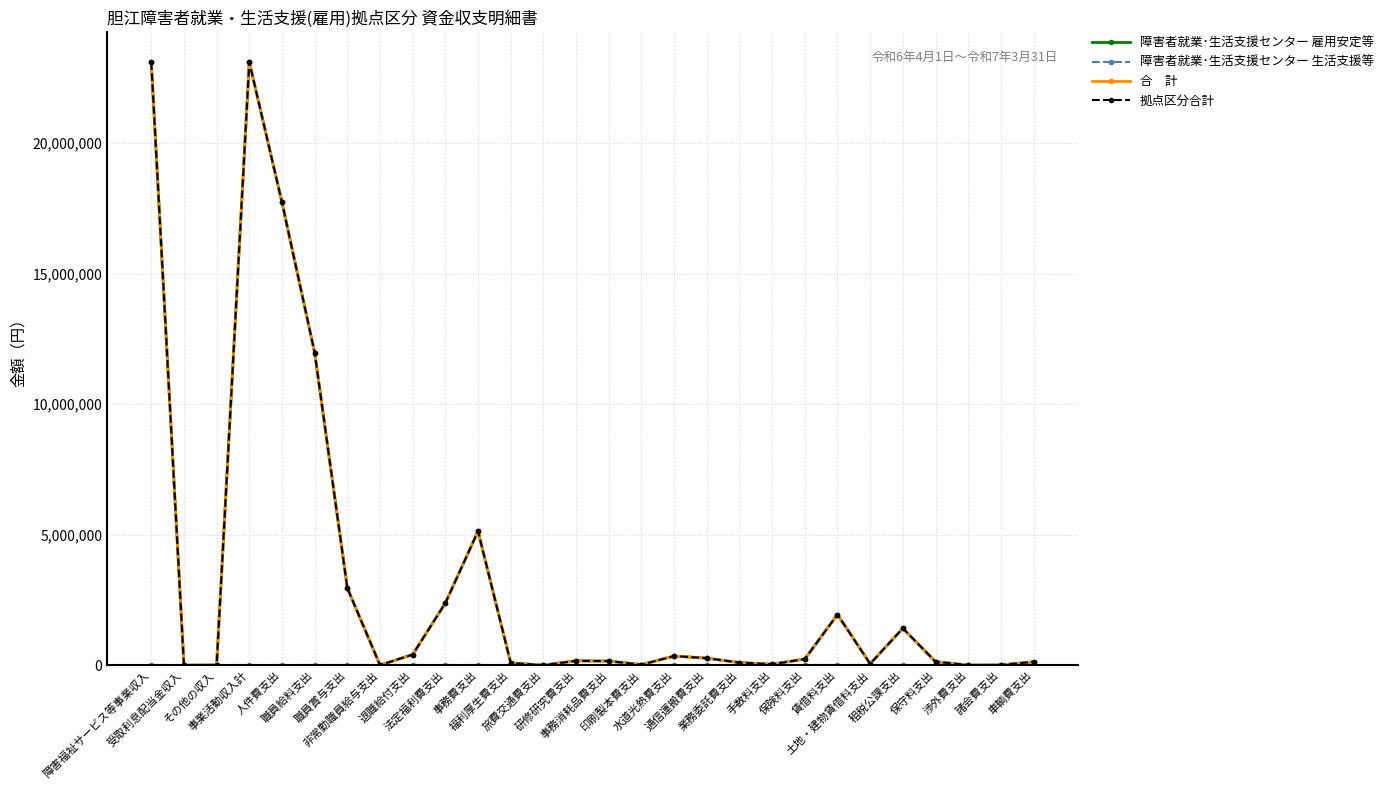

Reading left to right, what are all the values shown in this chart?

障害者就業･生活支援センター 雇用安定等: 障害福祉サービス等事業収入=23101593	受取利息配当金収入=0	その他の収入=9040	事業活動収入計=23110633	人件費支出=17731538	職員給料支出=11978147	職員賞与支出=2956040	非常勤職員給与支出=4734	退職給付支出=409500	法定福利費支出=2383117	事務費支出=5133898	福利厚生費支出=87892	旅費交通費支出=1800	研修研究費支出=169820	事務消耗品費支出=159021	印刷製本費支出=23277	水道光熱費支出=351338	通信運搬費支出=270658	業務委託費支出=100899	手数料支出=38593	保険料支出=237472	賃借料支出=1942406	土地・建物賃借料支出=55440	租税公課支出=1414793	保守料支出=135870	渉外費支出=4500	諸会費支出=10630	車輌費支出=129489
障害者就業･生活支援センター 生活支援等: 障害福祉サービス等事業収入=0	受取利息配当金収入=0	その他の収入=0	事業活動収入計=0	人件費支出=0	職員給料支出=0	職員賞与支出=0	非常勤職員給与支出=0	退職給付支出=0	法定福利費支出=0	事務費支出=0	福利厚生費支出=0	旅費交通費支出=0	研修研究費支出=0	事務消耗品費支出=0	印刷製本費支出=0	水道光熱費支出=0	通信運搬費支出=0	業務委託費支出=0	手数料支出=0	保険料支出=0	賃借料支出=0	土地・建物賃借料支出=0	租税公課支出=0	保守料支出=0	渉外費支出=0	諸会費支出=0	車輌費支出=0
合　計: 障害福祉サービス等事業収入=23101593	受取利息配当金収入=0	その他の収入=9040	事業活動収入計=23110633	人件費支出=17731538	職員給料支出=11978147	職員賞与支出=2956040	非常勤職員給与支出=4734	退職給付支出=409500	法定福利費支出=2383117	事務費支出=5133898	福利厚生費支出=87892	旅費交通費支出=1800	研修研究費支出=169820	事務消耗品費支出=159021	印刷製本費支出=23277	水道光熱費支出=351338	通信運搬費支出=270658	業務委託費支出=100899	手数料支出=38593	保険料支出=237472	賃借料支出=1942406	土地・建物賃借料支出=55440	租税公課支出=1414793	保守料支出=135870	渉外費支出=4500	諸会費支出=10630	車輌費支出=129489
拠点区分合計: 障害福祉サービス等事業収入=23101593	受取利息配当金収入=0	その他の収入=9040	事業活動収入計=23110633	人件費支出=17731538	職員給料支出=11978147	職員賞与支出=2956040	非常勤職員給与支出=4734	退職給付支出=409500	法定福利費支出=2383117	事務費支出=5133898	福利厚生費支出=87892	旅費交通費支出=1800	研修研究費支出=169820	事務消耗品費支出=159021	印刷製本費支出=23277	水道光熱費支出=351338	通信運搬費支出=270658	業務委託費支出=100899	手数料支出=38593	保険料支出=237472	賃借料支出=1942406	土地・建物賃借料支出=55440	租税公課支出=1414793	保守料支出=135870	渉外費支出=4500	諸会費支出=10630	車輌費支出=129489